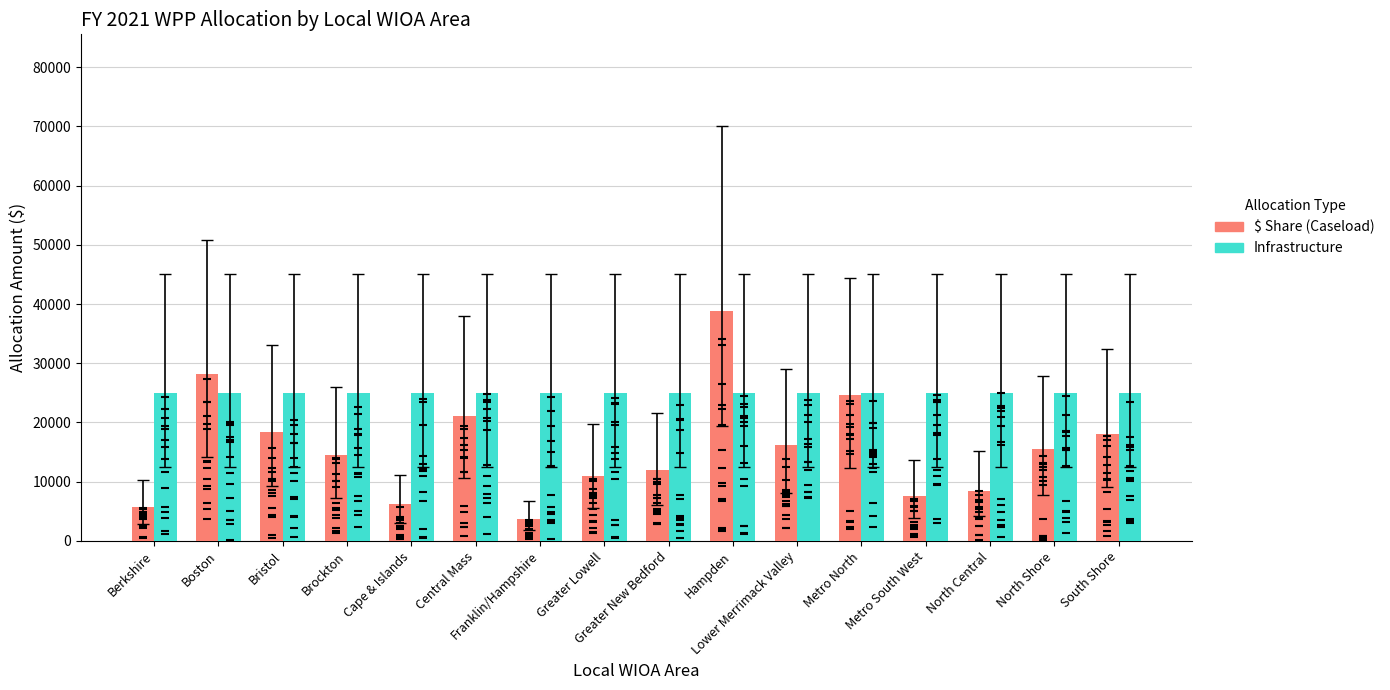

At how many categories does at least one series exceed 10670?

16